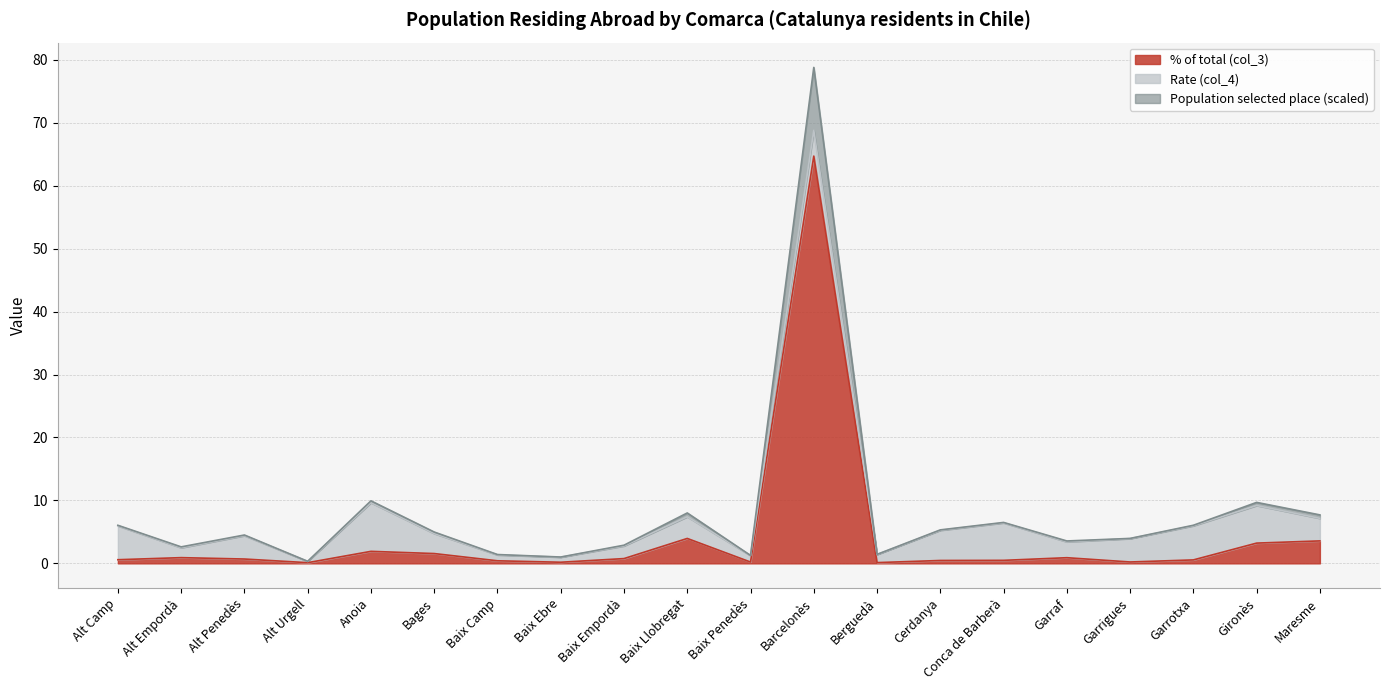

True or false: Population residing abroad and % of total (col_3) intersect in this chart.

False